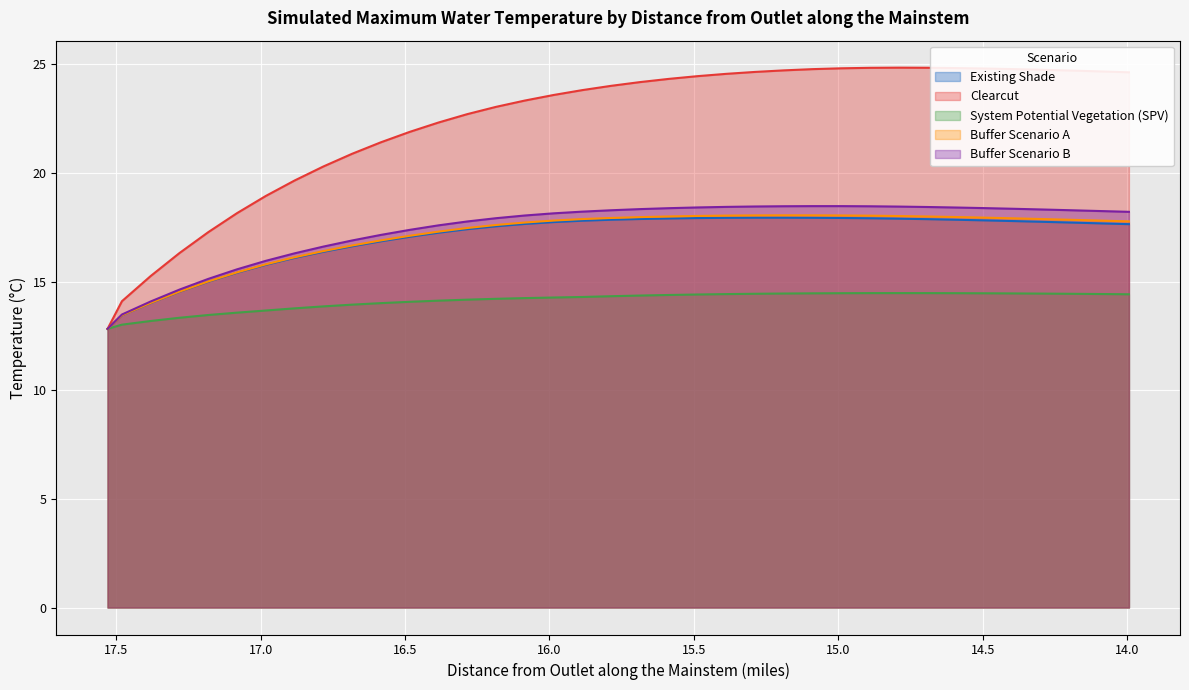

What is the highest value of the System Potential Vegetation (SPV) series?

14.5